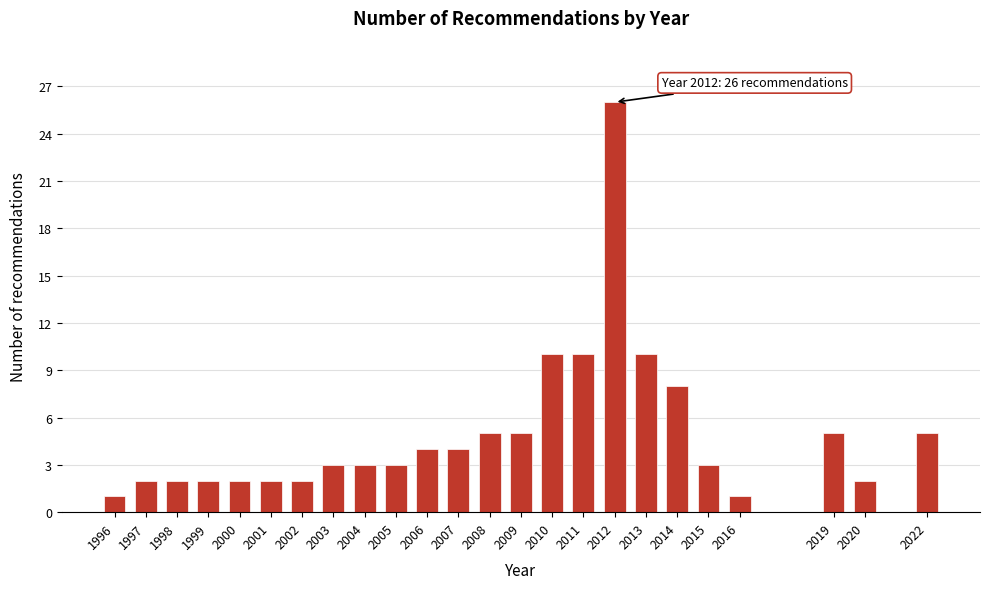

Reading left to right, list all the values displayed in this chart.

1	2	2	2	2	2	2	3	3	3	4	4	5	5	10	10	26	10	8	3	1	5	2	5